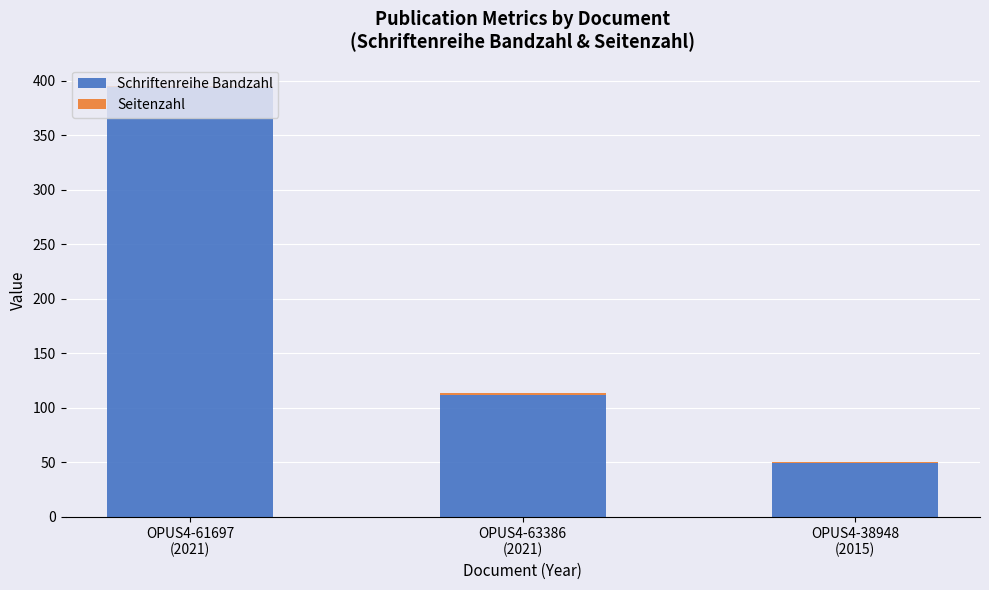

How many distinct data groups are displayed?

2